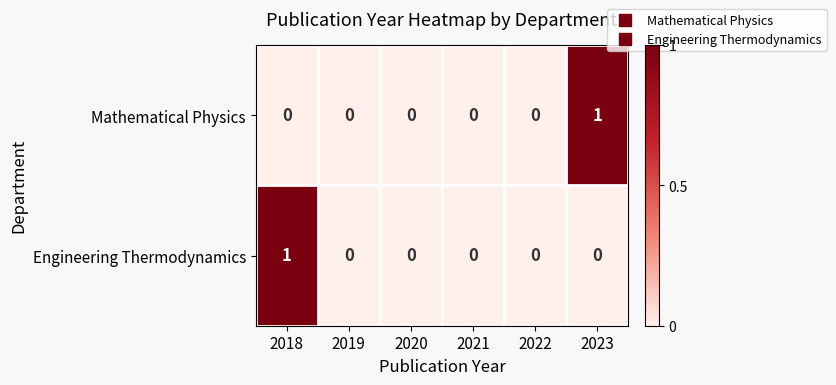

The Mathematical Physics series shows 0 at 2020. True or false?

True